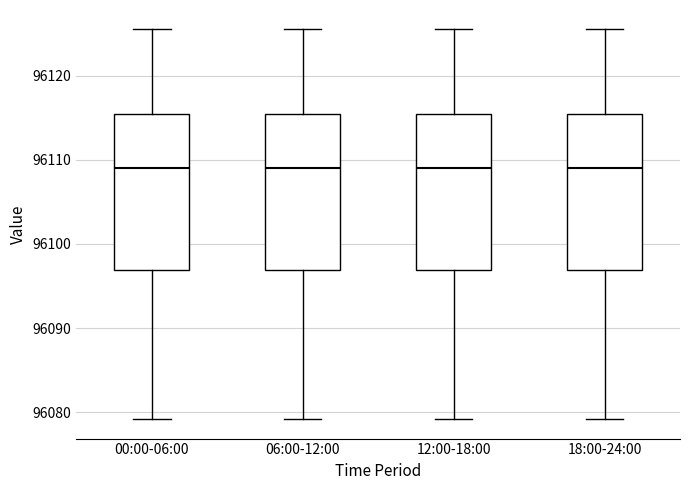

Reading left to right, read every box against the y-axis: the position of its median line, the range the box covers, and the ends of its whiskers. The values are not printed on the chart, so give them approximately, as read against the axis.

00:00-06:00: median 96109, box 96097 to 96115, whiskers 96079 to 96125
06:00-12:00: median 96109, box 96097 to 96115, whiskers 96079 to 96125
12:00-18:00: median 96109, box 96097 to 96115, whiskers 96079 to 96125
18:00-24:00: median 96109, box 96097 to 96115, whiskers 96079 to 96125